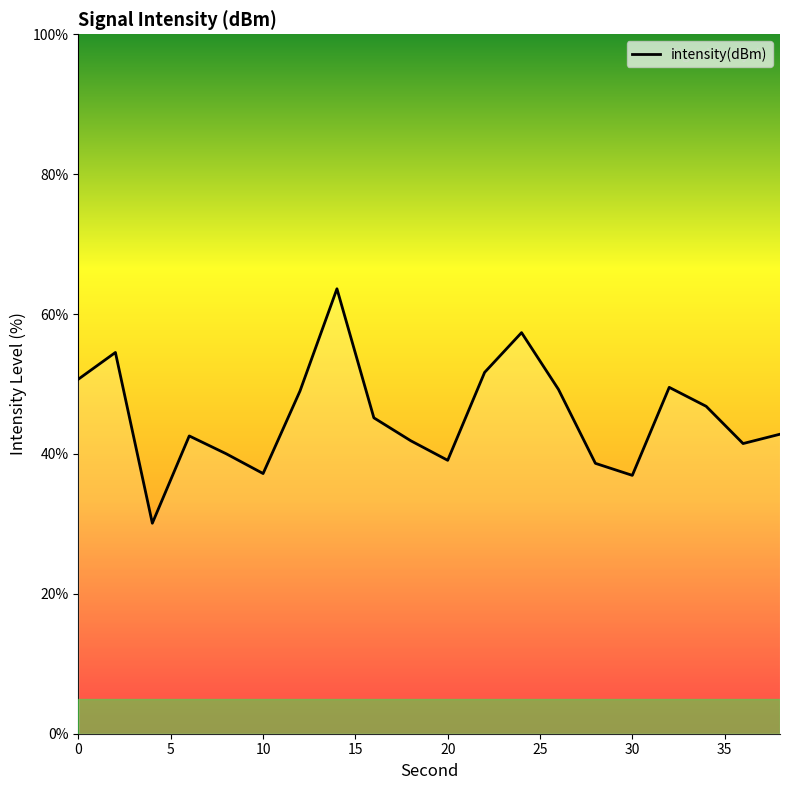

What is the maximum value shown in the chart?

63.6